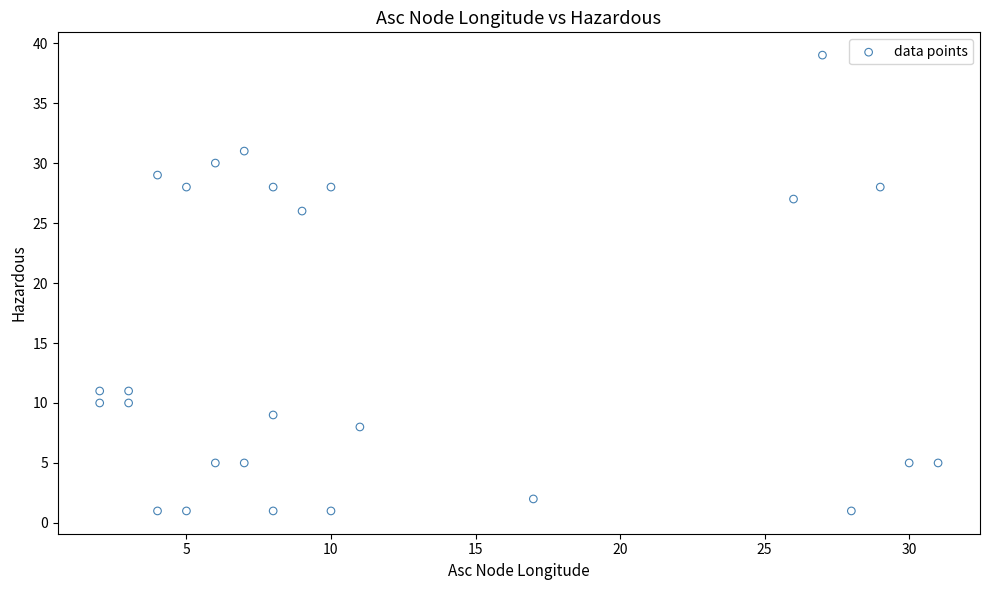

What is the range of Y values (max minus min)?

38